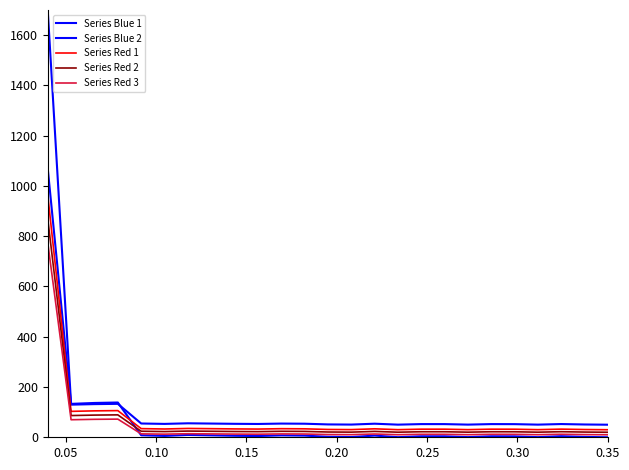

What is the maximum value for Series Blue 2?

1070.0